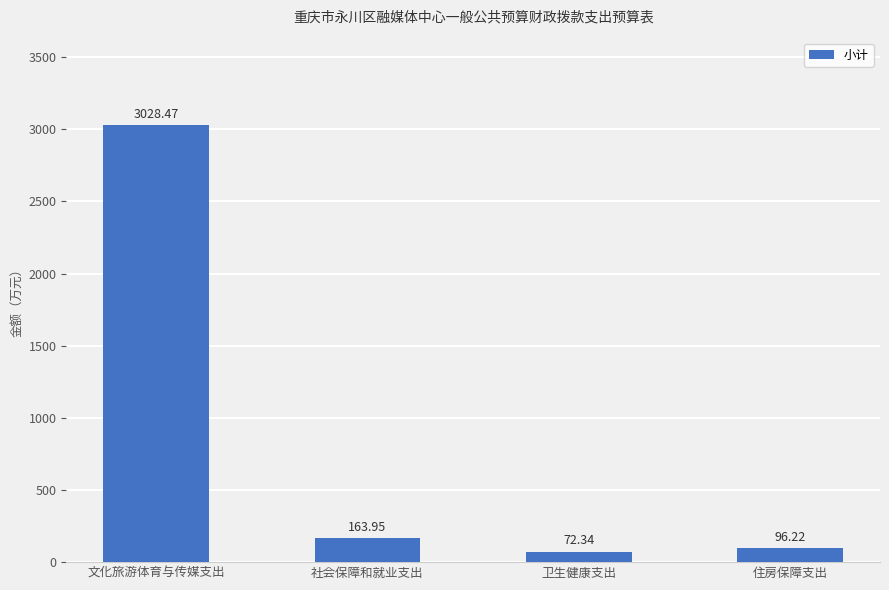

What is the label of the 2nd bar from the right?

卫生健康支出